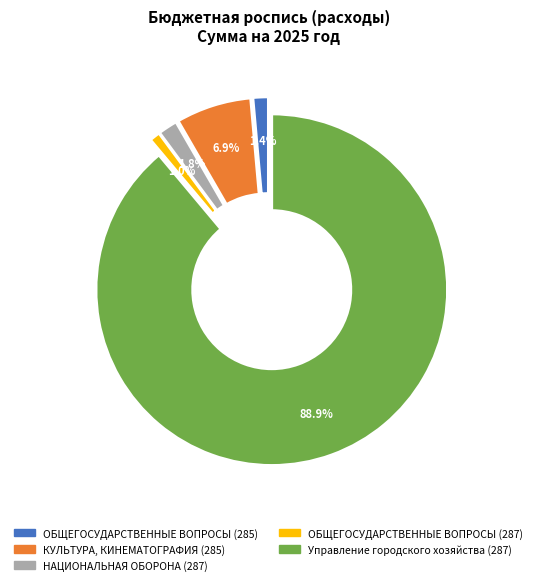

How many segments does this pie chart have?

5